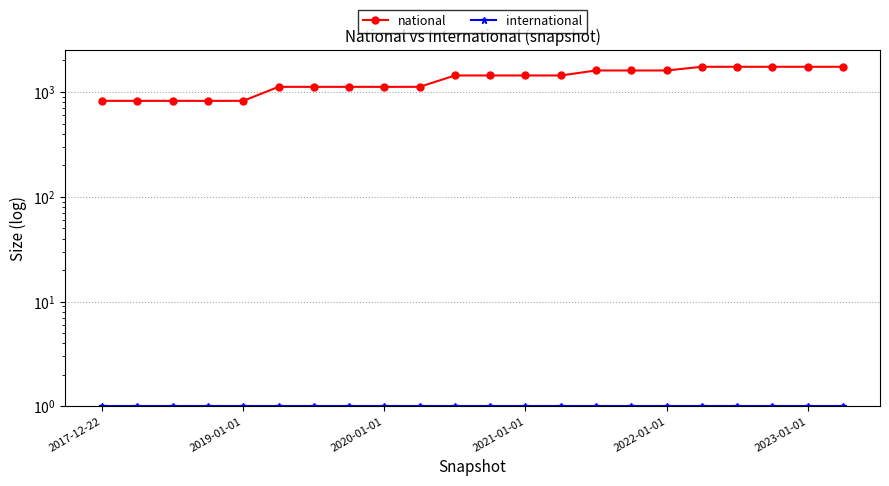

True or false: national and international cross at least once.

False